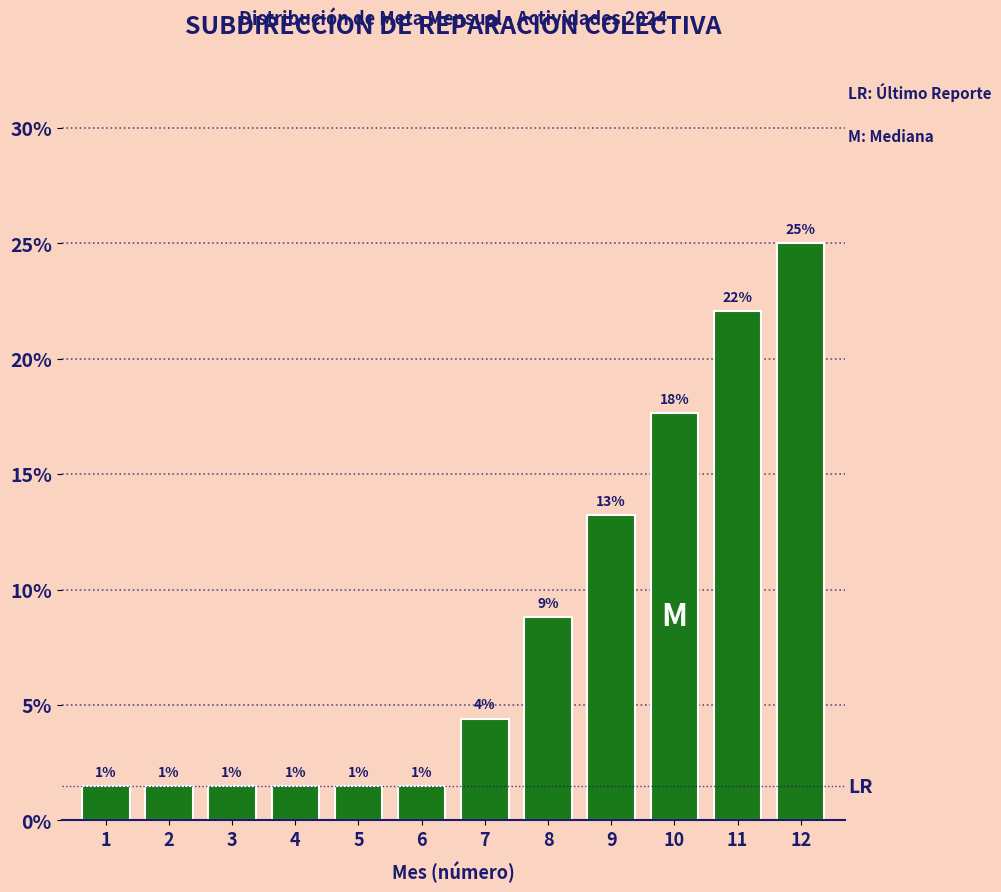

How many bars are there in total?

12